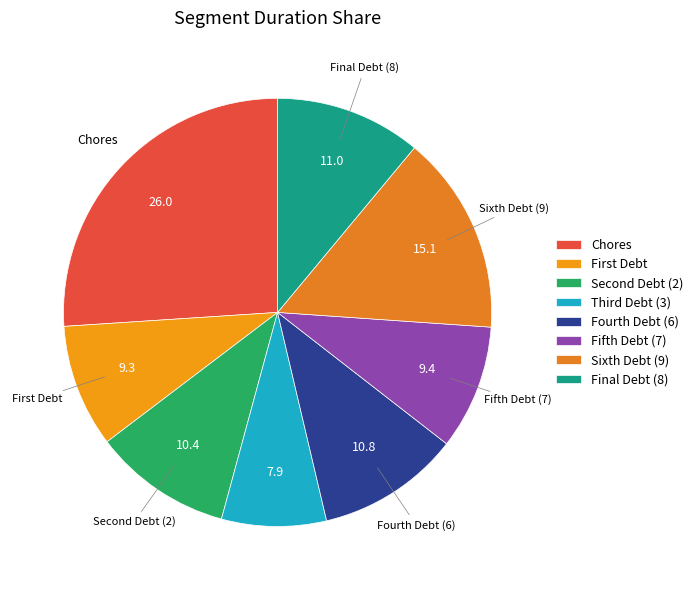

Combined, what portion of the pie is Fifth Debt (7) and Final Debt (8)?

20.5%